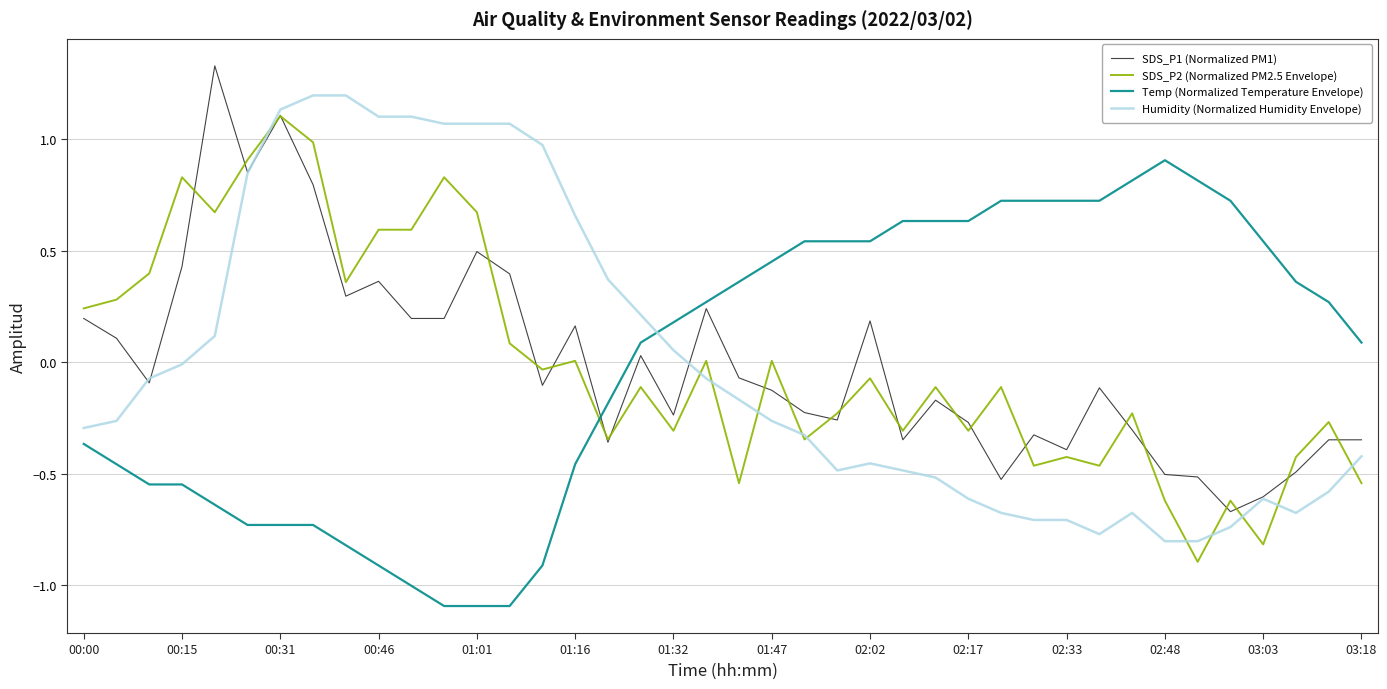

True or false: Temp (Normalized Temperature Envelope) and SDS_P2 (Normalized PM2.5 Envelope) intersect in this chart.

True